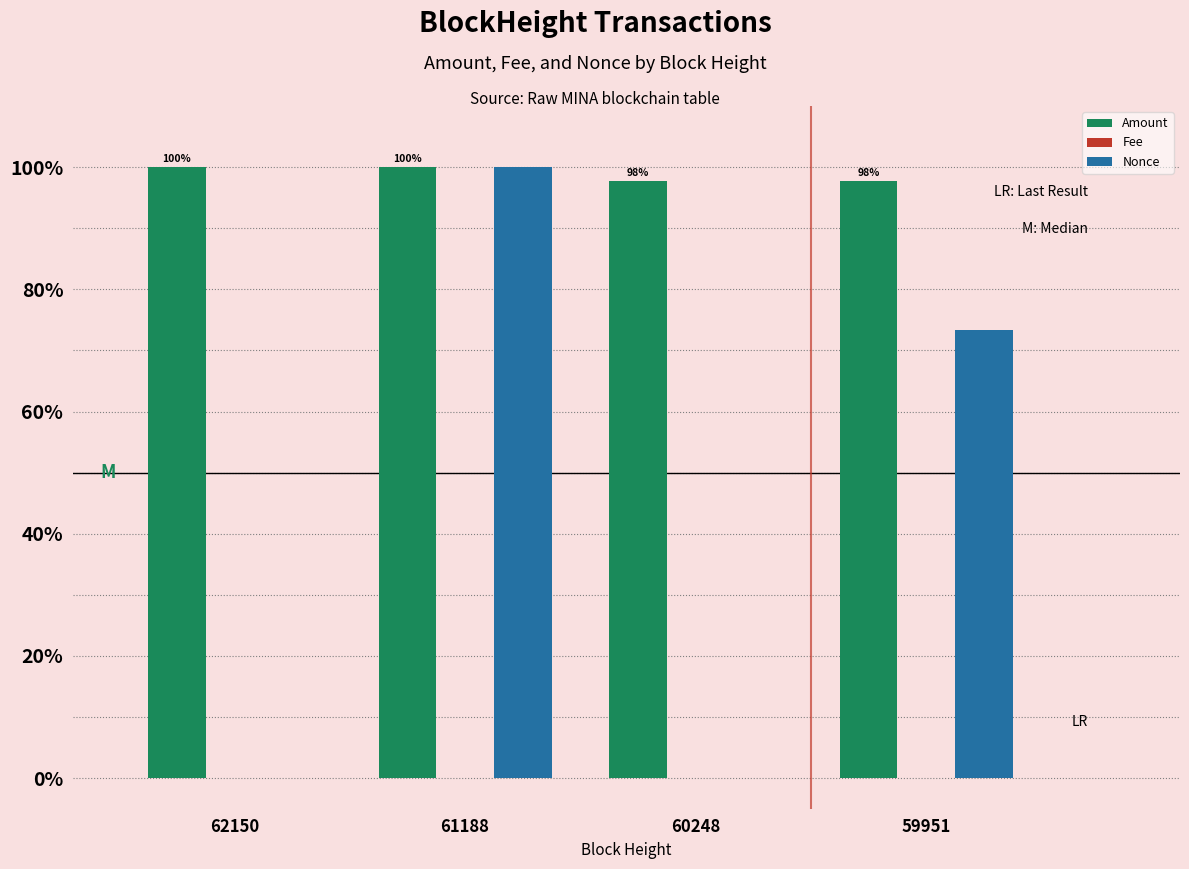

At which category is the sum across all series the highest?

61188